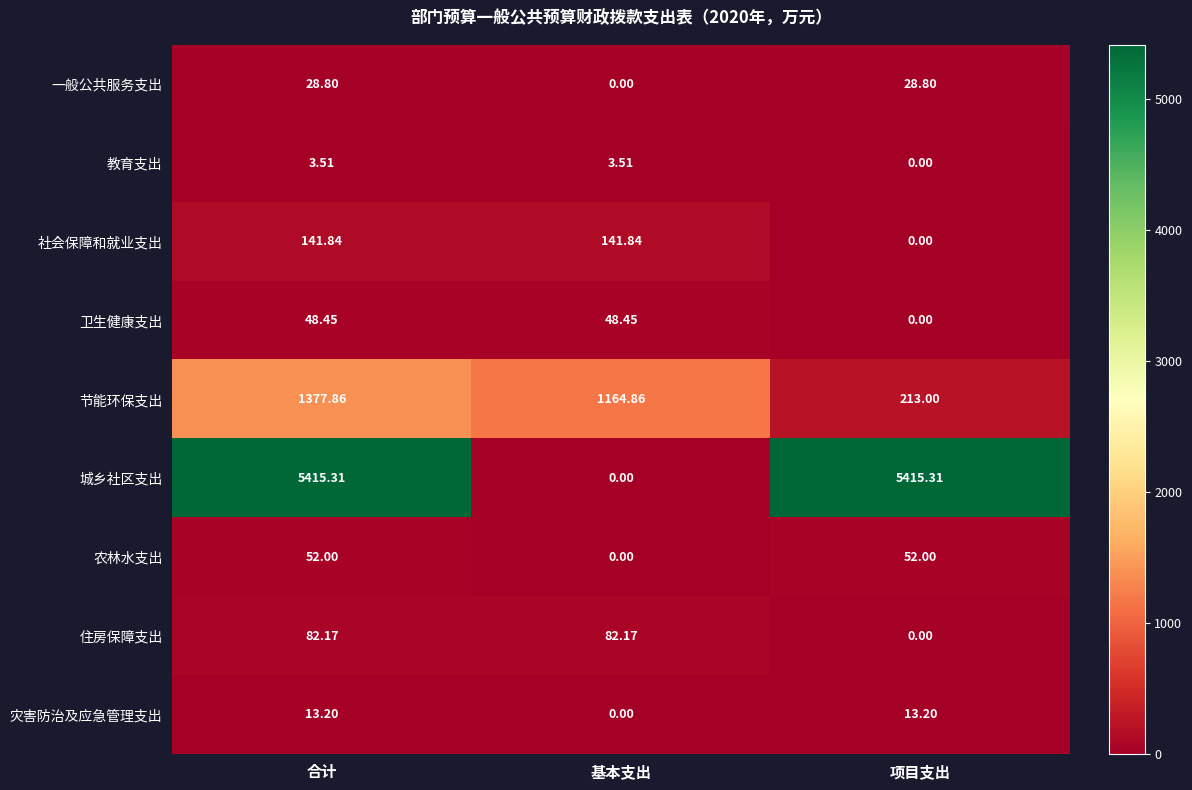

At which label is 一般公共服务支出 closest to 14?

基本支出